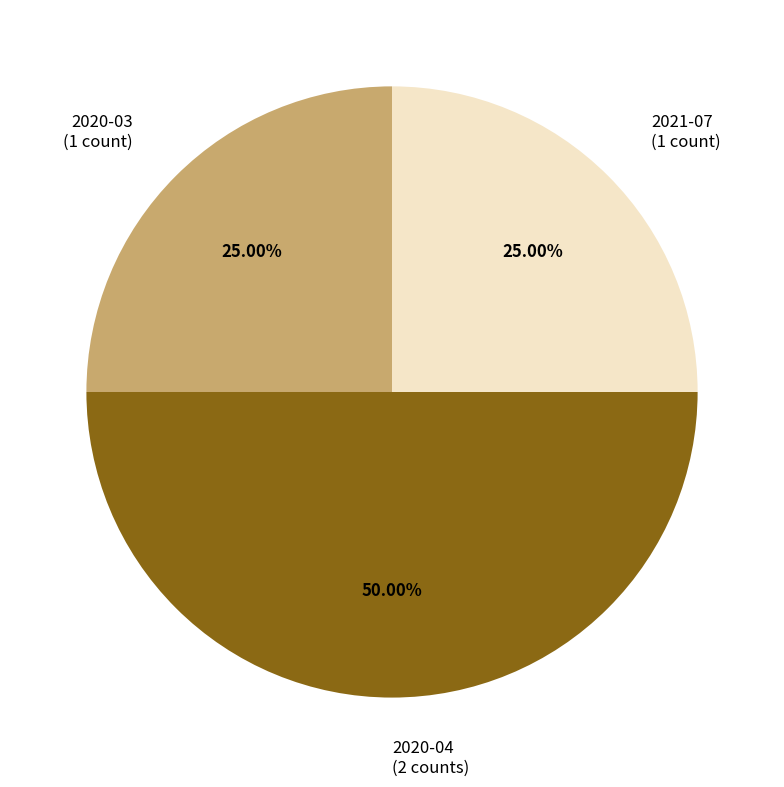

Does 2021-07 represent more than half of the total?

No